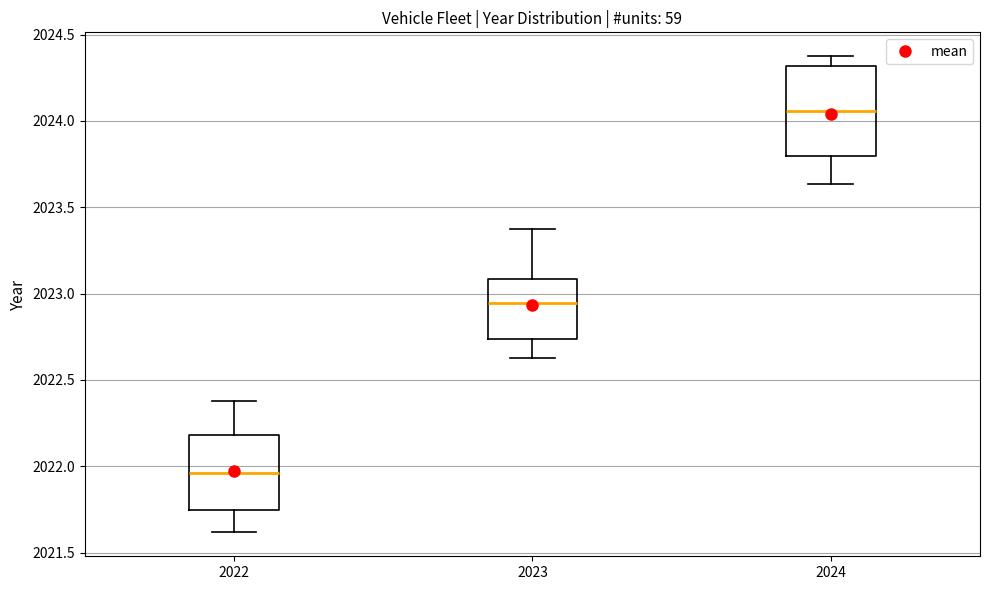

Where does the upper whisker of the box at x = 2023 end on the y-axis? The values are not printed on the chart, so give them approximately, as read against the axis.

2023.35